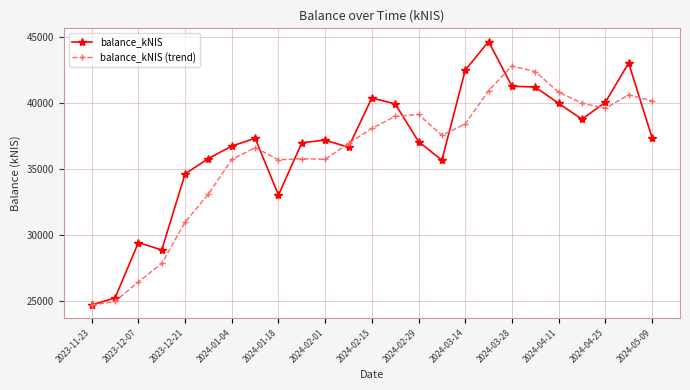

Which series has the largest range (max minus min)?

balance_kNIS